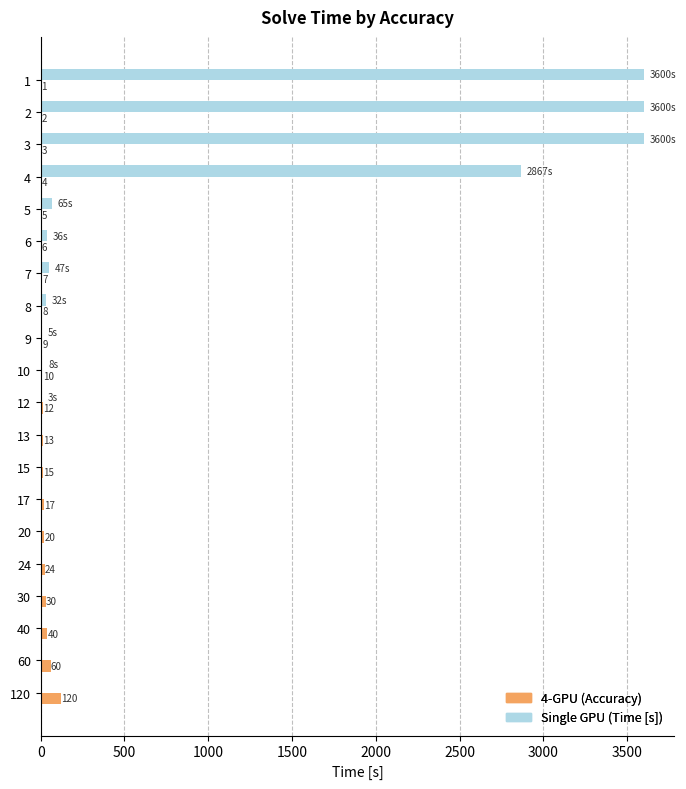

At which label is Single GPU (Time [s]) closest to 1800?

4